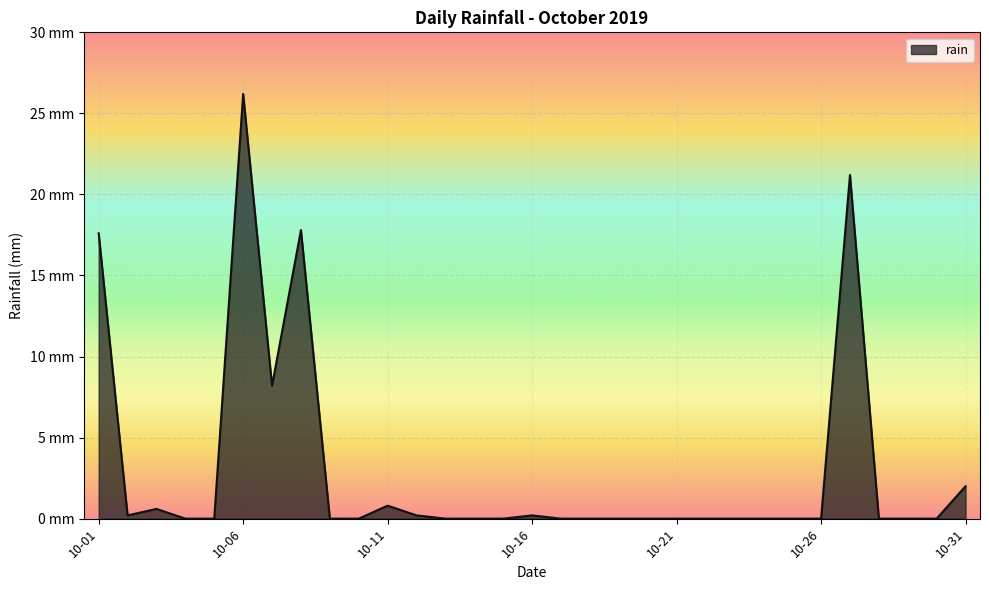

How many interior local valleys (lower than both neighbors) does the data have?

2